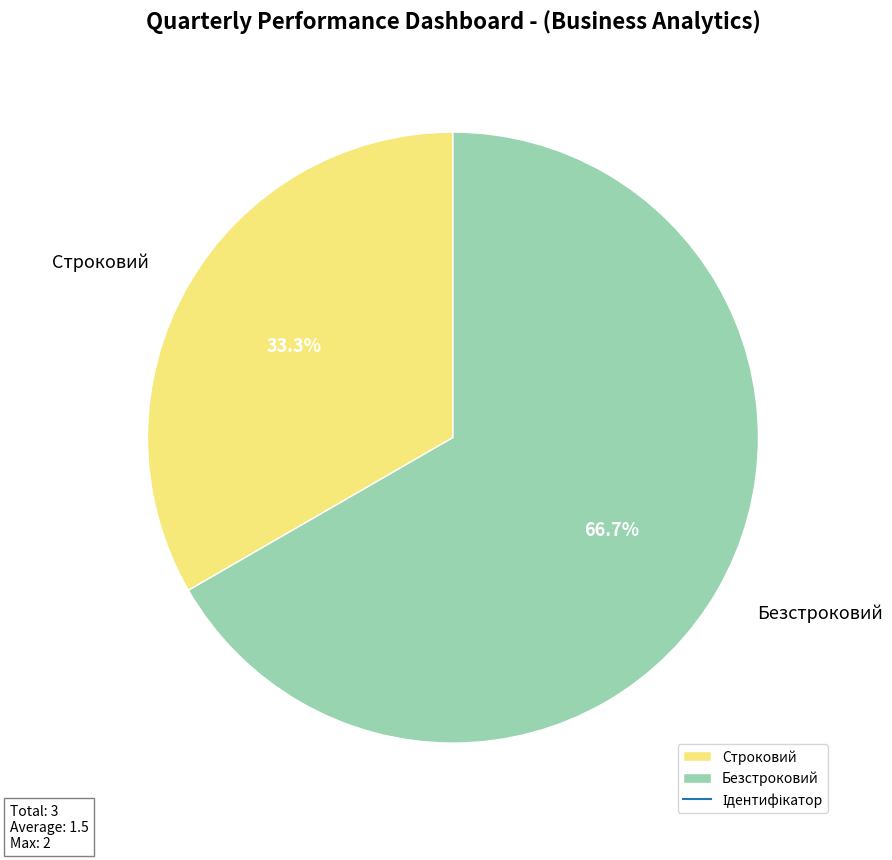

True or false: Безстроковий accounts for 67% of the total.

True